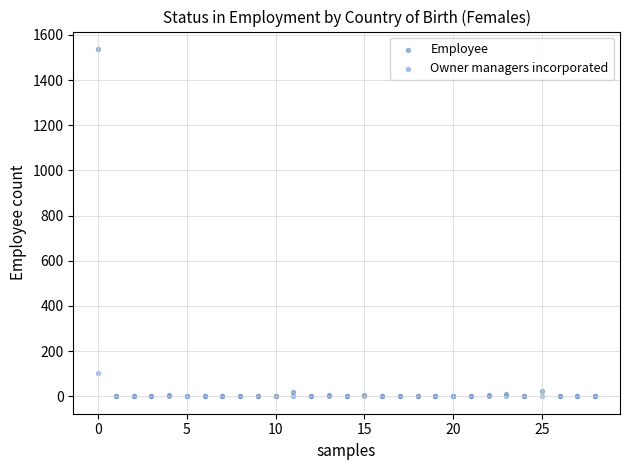

What are all the series names shown in the legend?

Employee, Owner managers incorporated